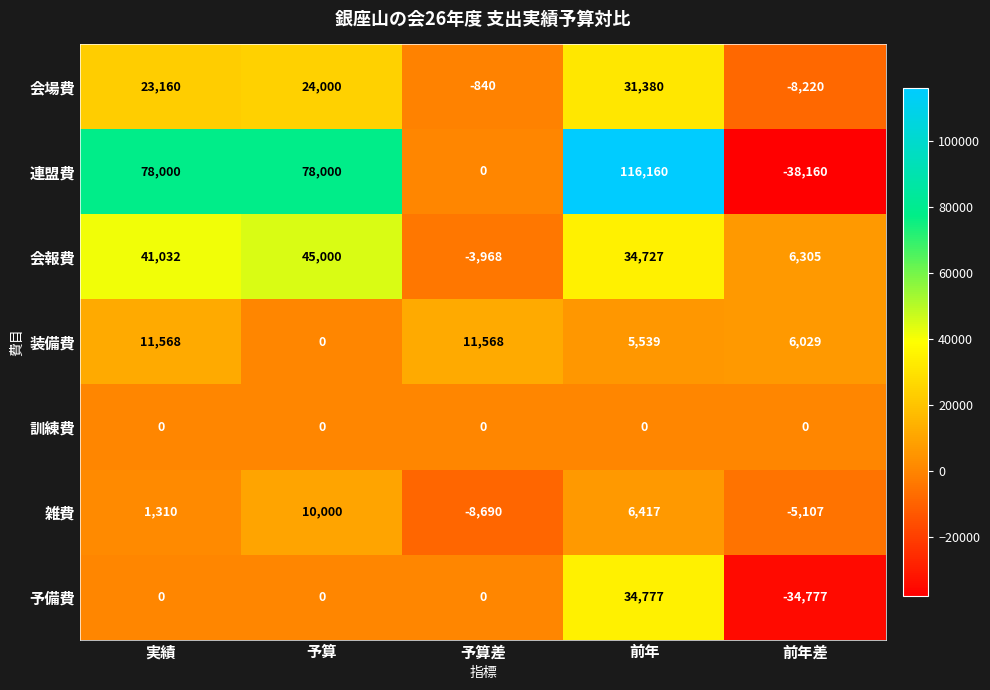

What is the difference between the 装備費 values at 前年差 and 予算差?

5539